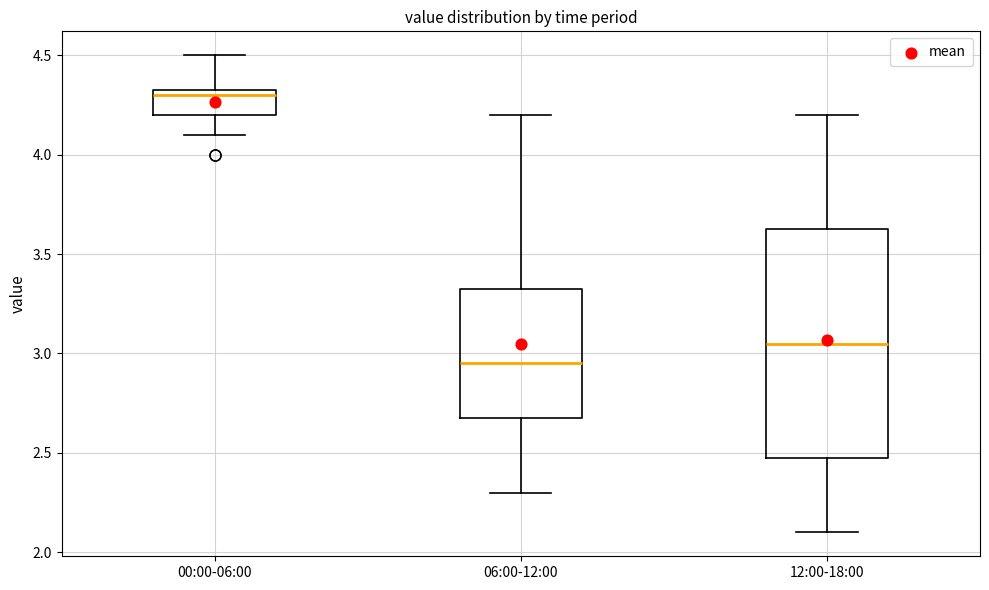

Comparing the boxes themselves (not the whiskers), which one is the tallest?

12:00-18:00